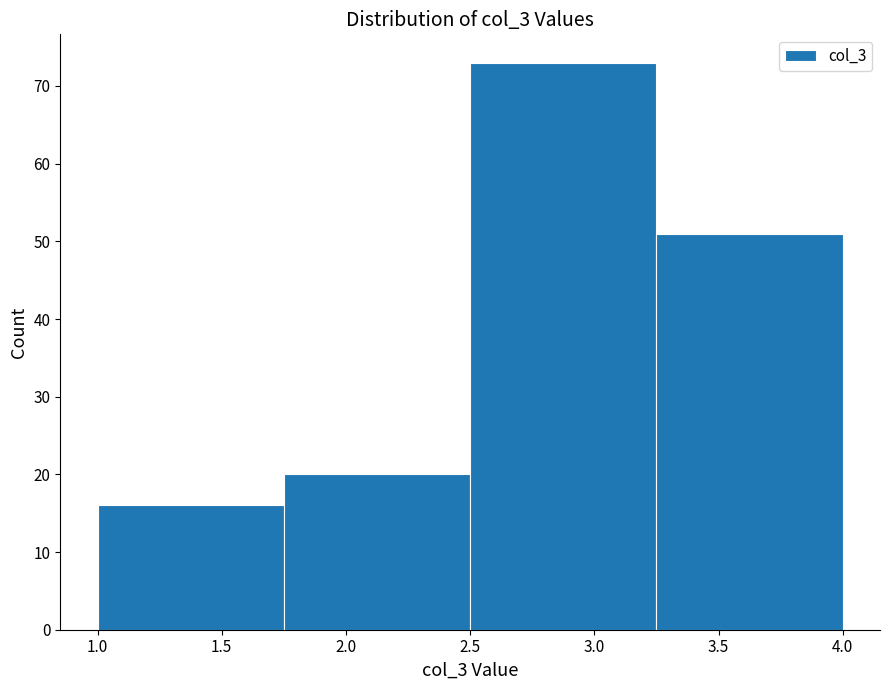

How tall is the bar that spans 1.00 to 1.75 on the x-axis? The values are not printed on the chart, so give them approximately, as read against the axis.

16